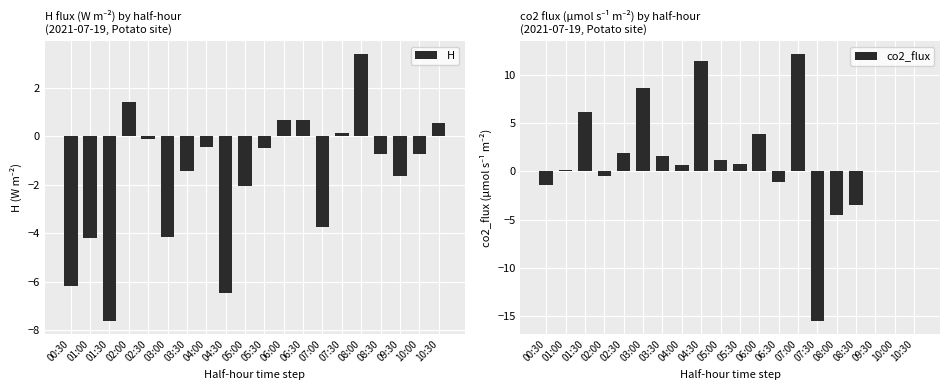

Reading right to left, what are all the values shown in this chart?

H: 10:30=0.5	10:00=-0.7	09:30=-1.6	08:30=-0.7	08:00=3.4	07:30=0.1	07:00=-3.7	06:30=0.7	06:00=0.7	05:30=-0.5	05:00=-2.1	04:30=-6.5	04:00=-0.4	03:30=-1.4	03:00=-4.2	02:30=-0.1	02:00=1.4	01:30=-7.6	01:00=-4.2	00:30=-6.2
co2_flux: 10:30=0.0	10:00=0.0	09:30=0.0	08:30=-3.5	08:00=-4.5	07:30=-15.5	07:00=12.1	06:30=-1.1	06:00=3.9	05:30=0.8	05:00=1.2	04:30=11.4	04:00=0.7	03:30=1.6	03:00=8.7	02:30=1.9	02:00=-0.4	01:30=6.2	01:00=0.1	00:30=-1.4